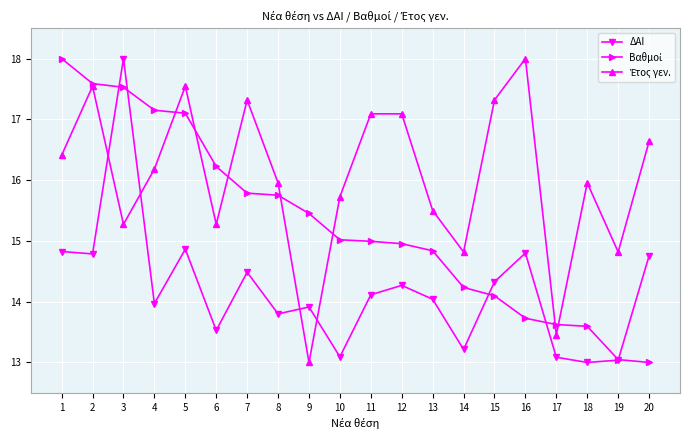

What is the minimum value shown in the chart?

13.0